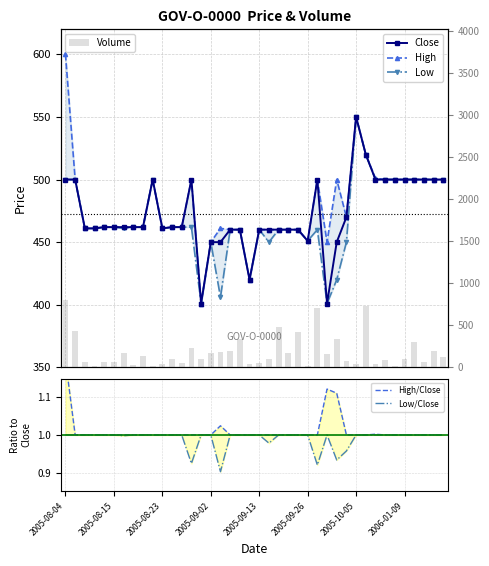

Which series has the largest range (max minus min)?

Volume